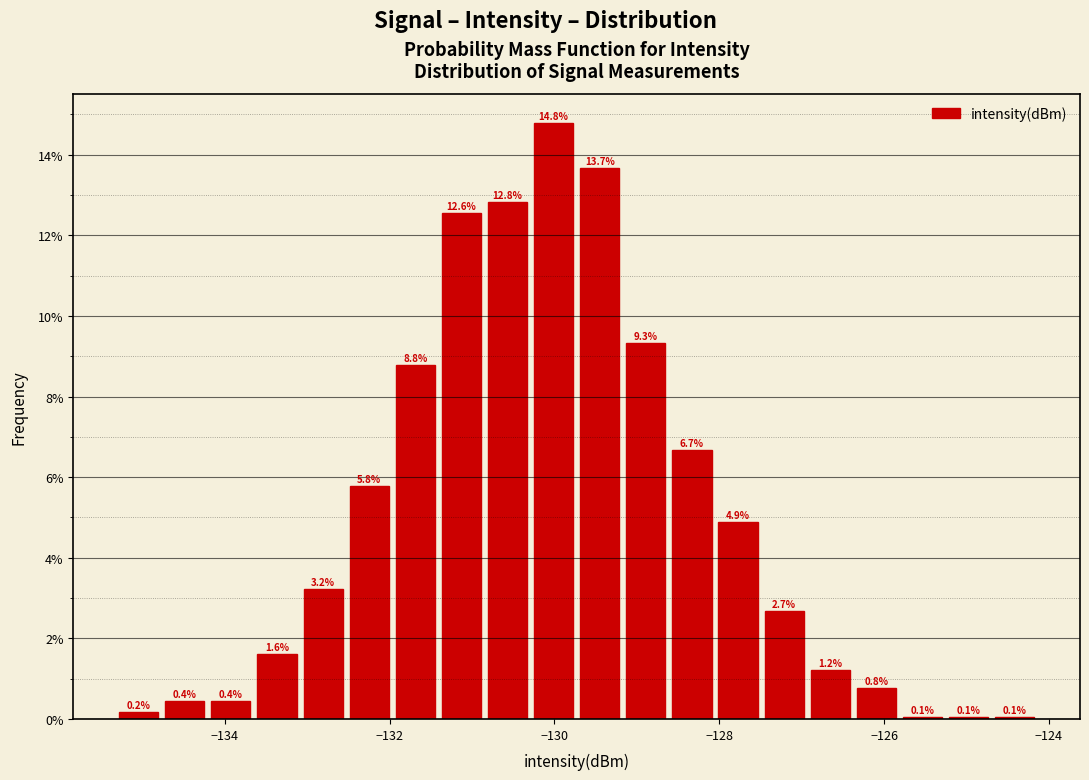

Read against the x-axis, roughly where is the centre of the tallest bar?

-130.0